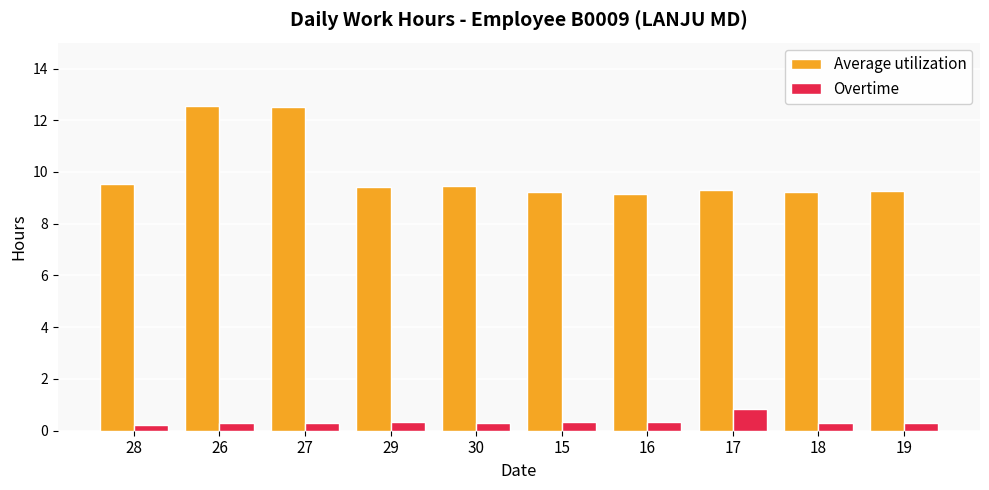

What are all the series names shown in the legend?

Average utilization, Overtime